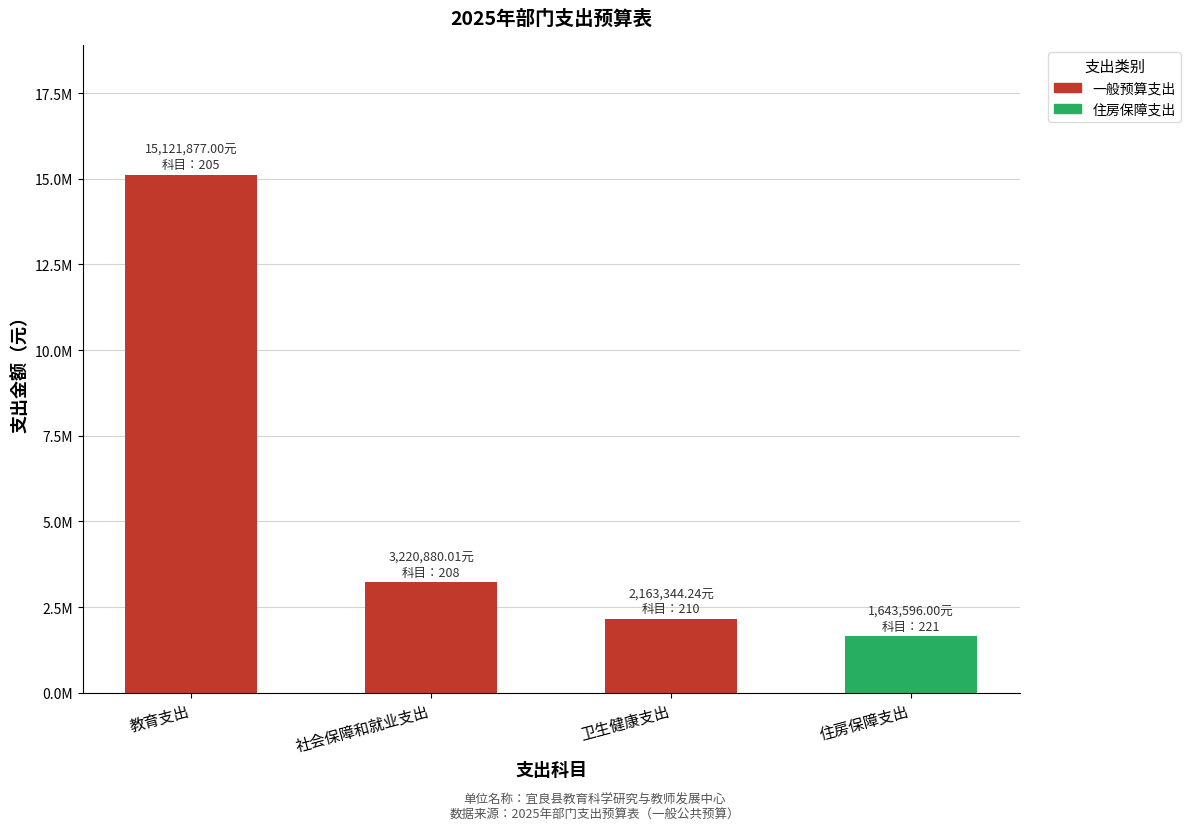

What is the sum of all values?

22149697.2